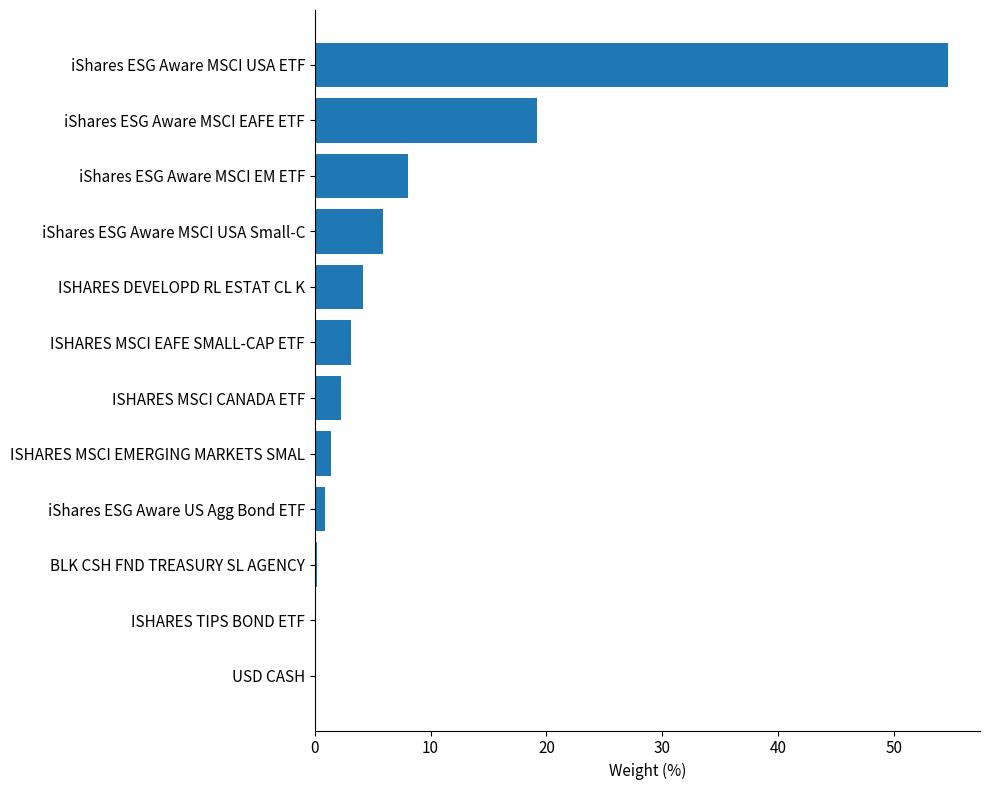

Which has a higher value, BLK CSH FND TREASURY SL AGENCY or iShares ESG Aware MSCI USA ETF?

iShares ESG Aware MSCI USA ETF